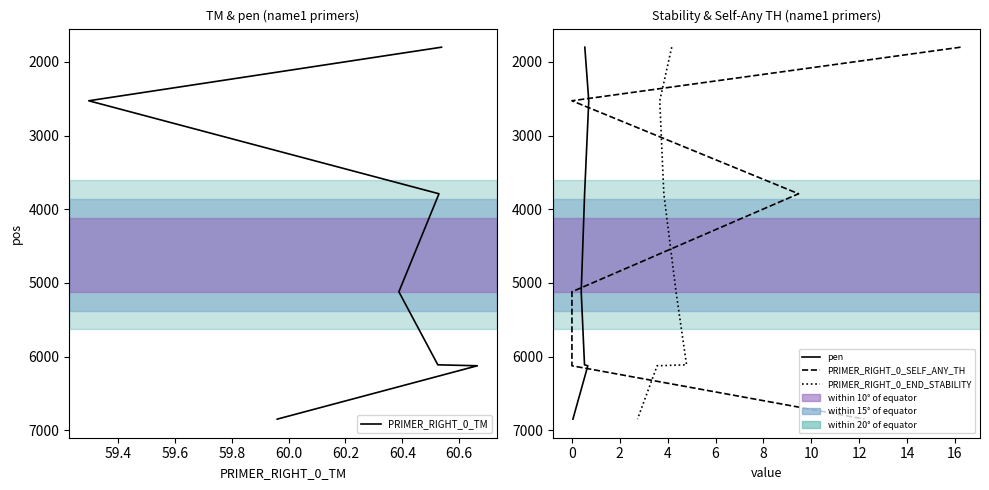

At how many categories does at least one series exceed 3597?

5